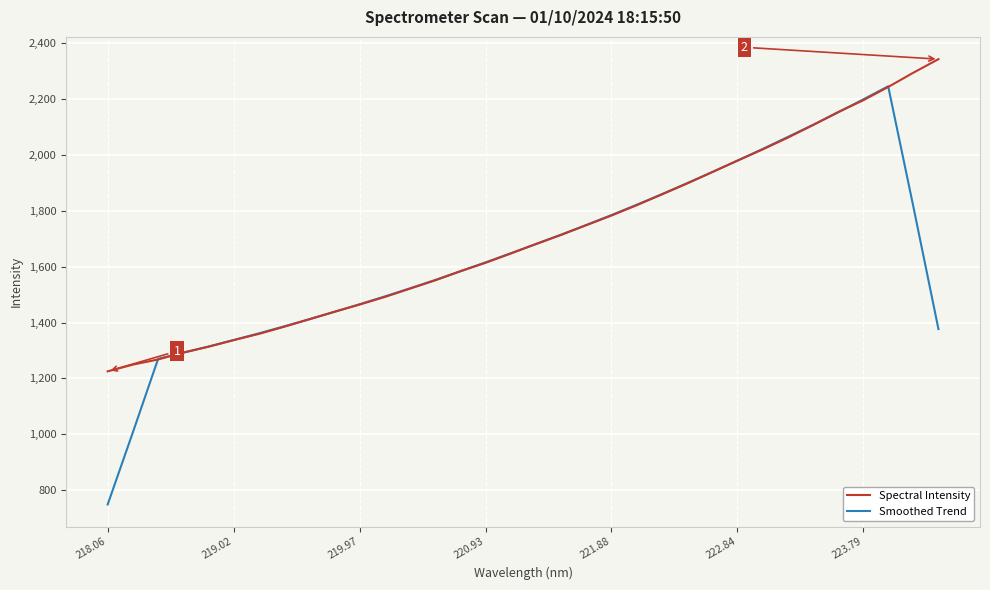

What is the difference between the maximum and second lowest values in the Spectral Intensity series?

1094.3